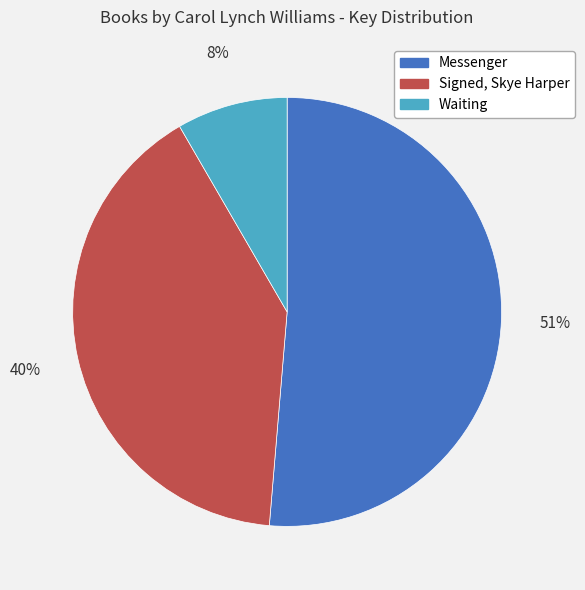

Rank the categories by value from lowest to highest.

Waiting, Signed, Skye Harper, Messenger